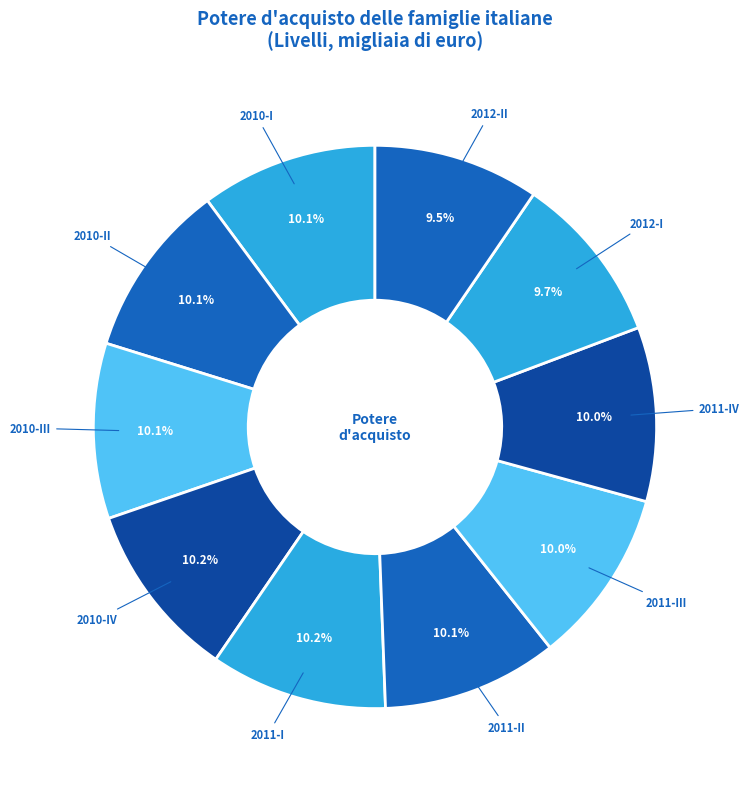

Combined, do 2012-I and 2011-I account for over 50%?

No